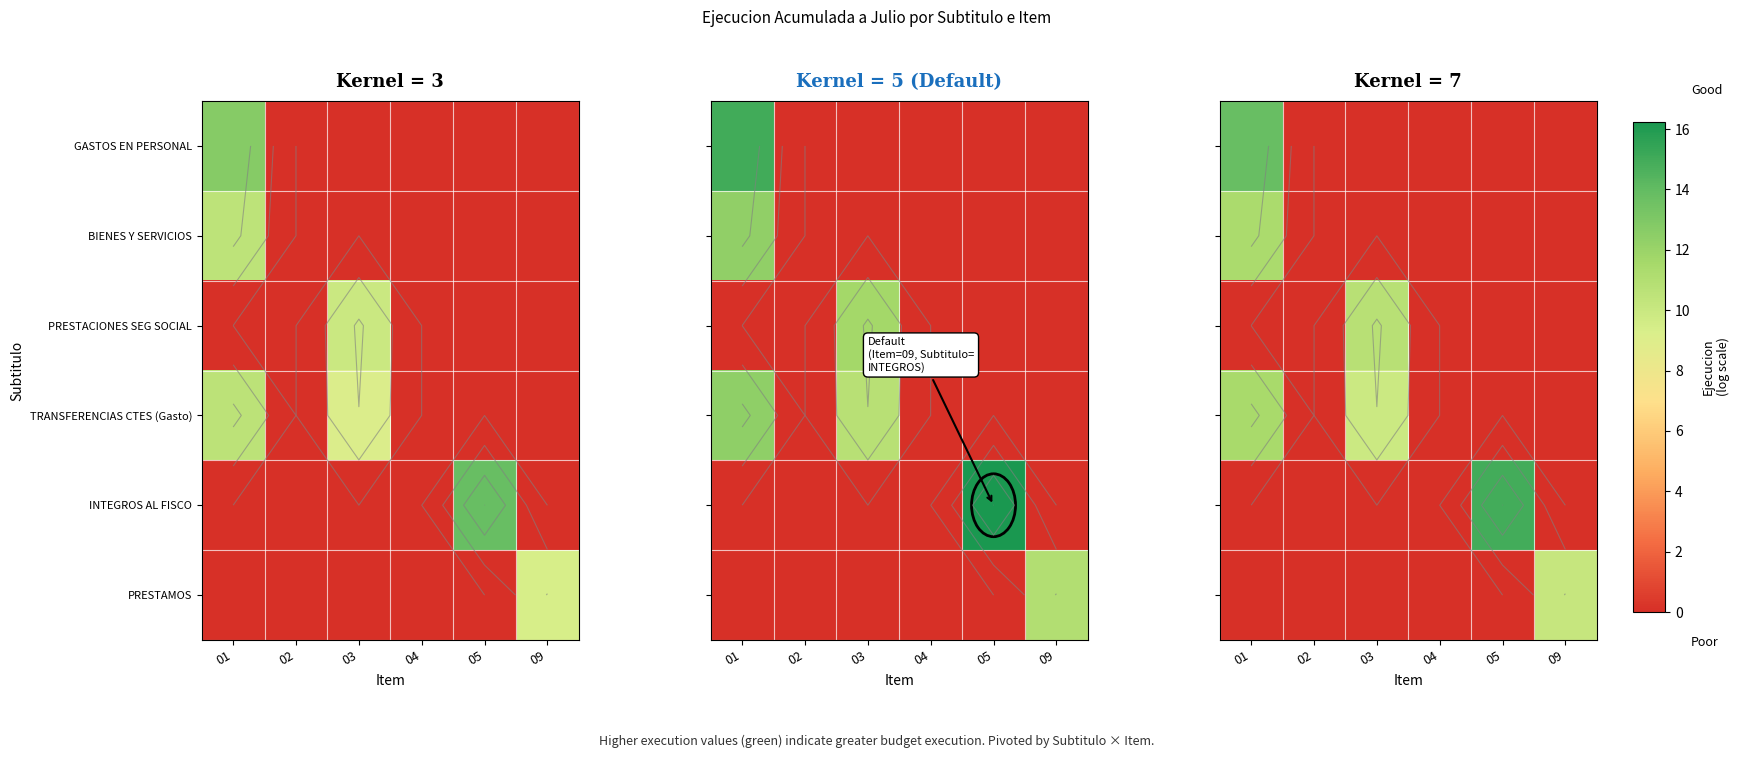

At which label is BIENES Y SERVICIOS closest to 5?

02